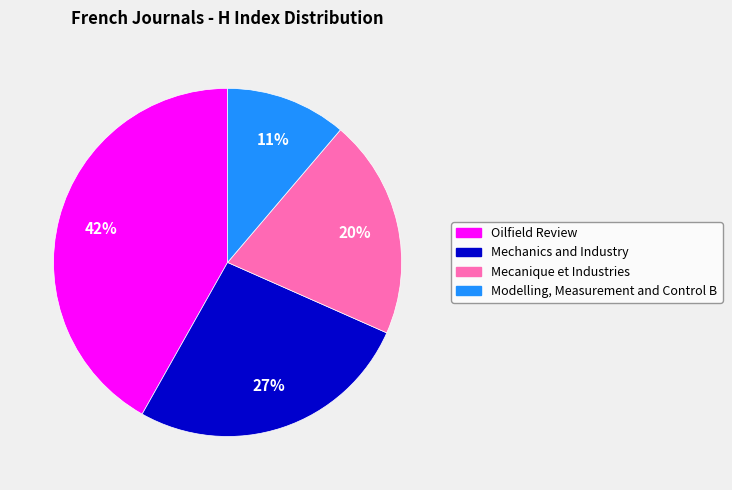

What is the largest slice in the pie chart?

Oilfield Review